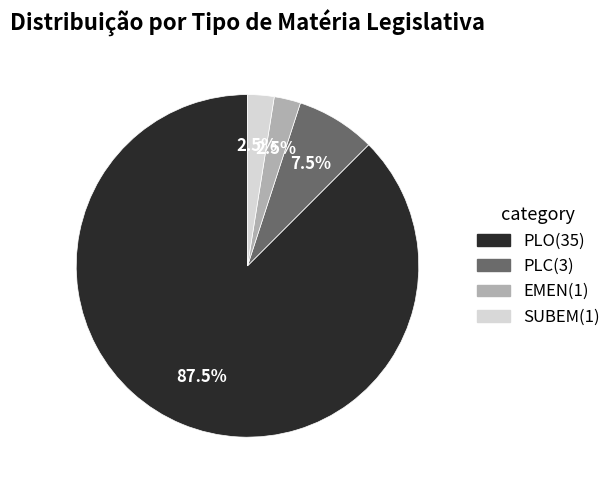

Which slice is the largest?

PLO